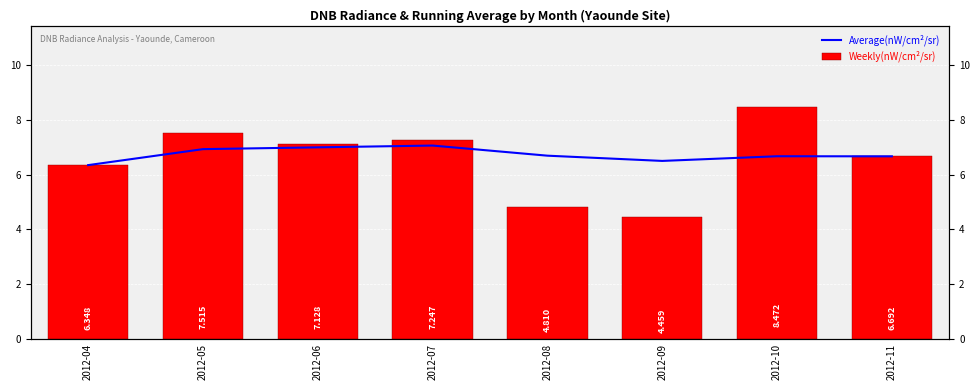

Which series has the largest total across all categories?

Average(nW/cm²/sr)